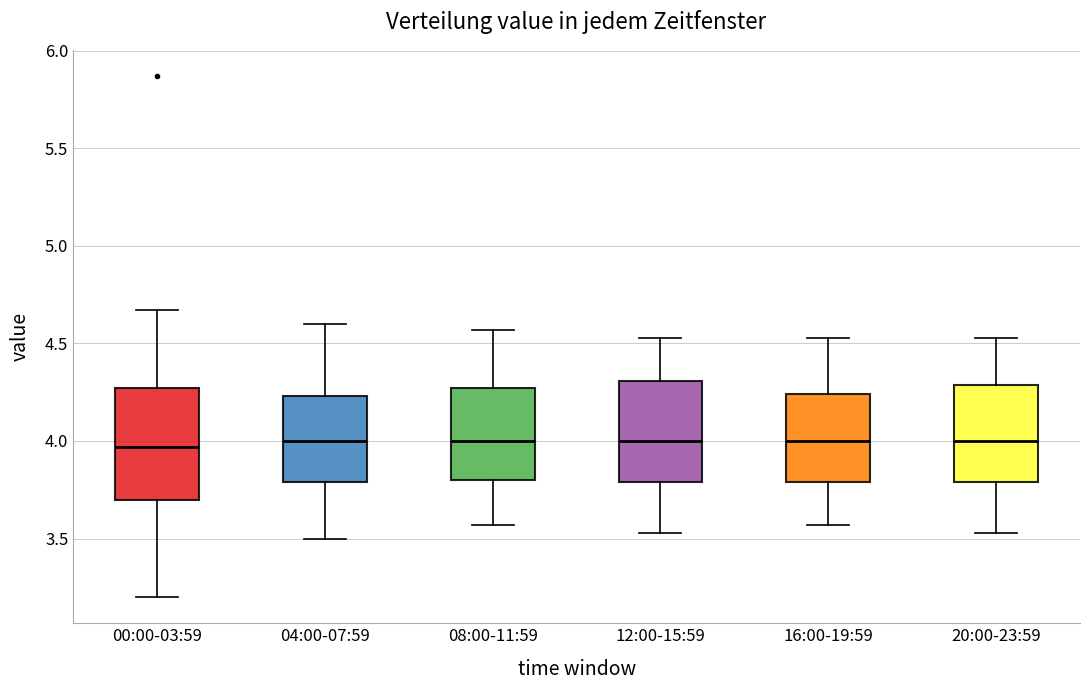

Where is the lower edge of the box for 16:00-19:59 on the y-axis? The values are not printed on the chart, so give them approximately, as read against the axis.

3.80